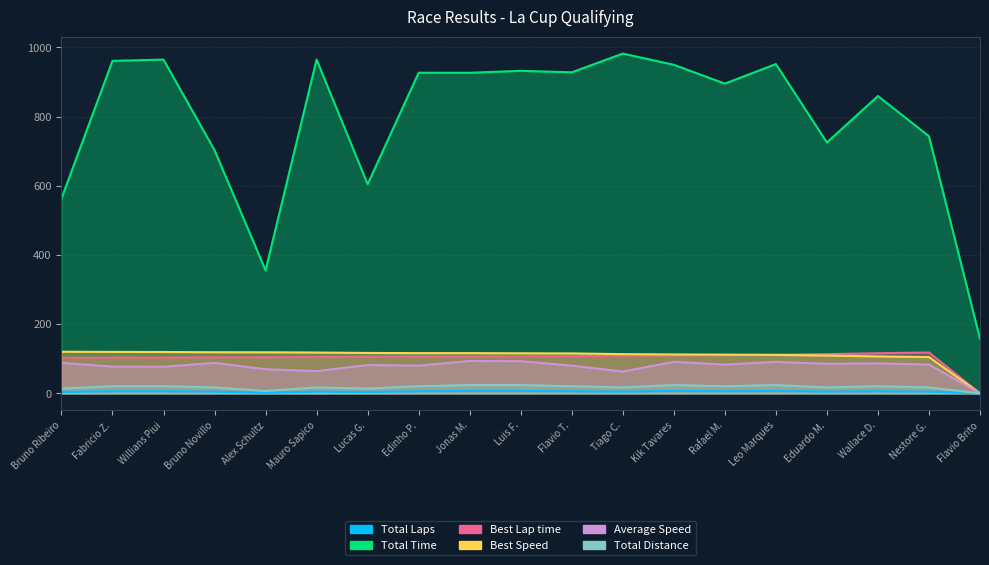

At which category does the chart reach its peak across all series?

Tiago C.